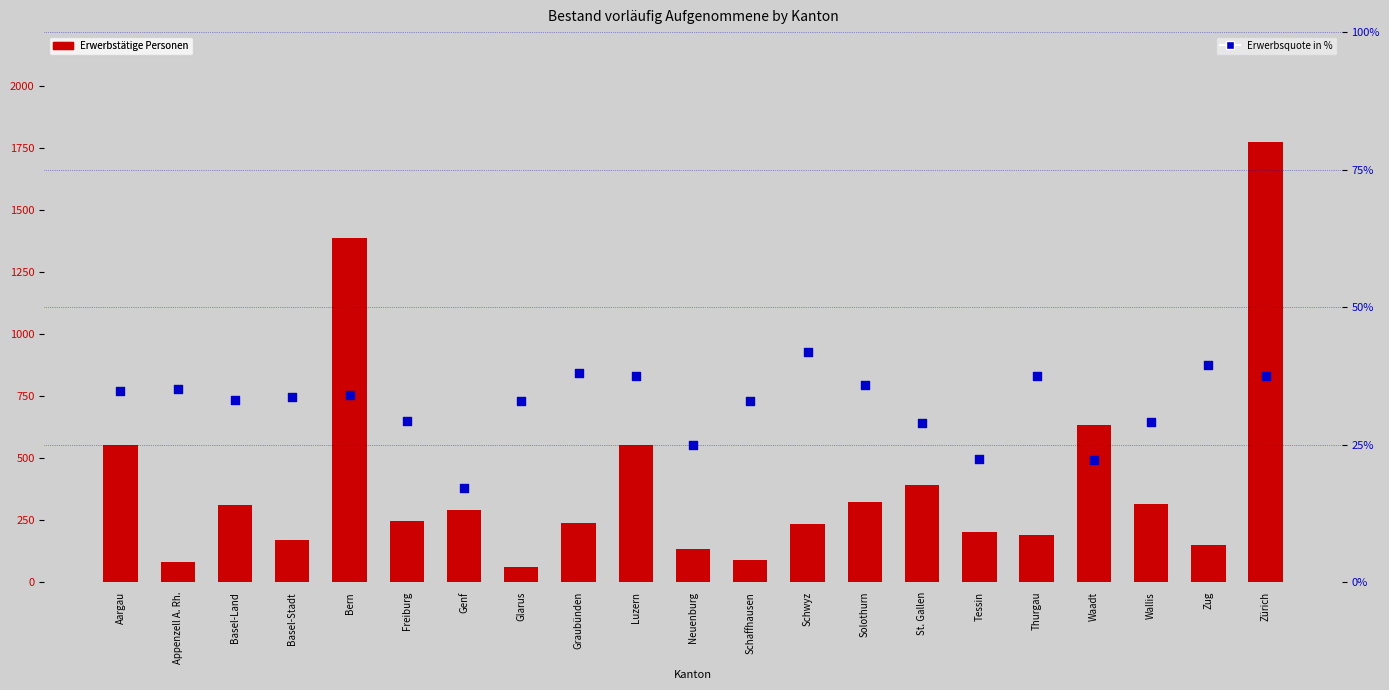

Is the value of Erwerbsquote in % at St. Gallen greater than the value of Erwerbstätige Personen at Appenzell A. Rh.?

No